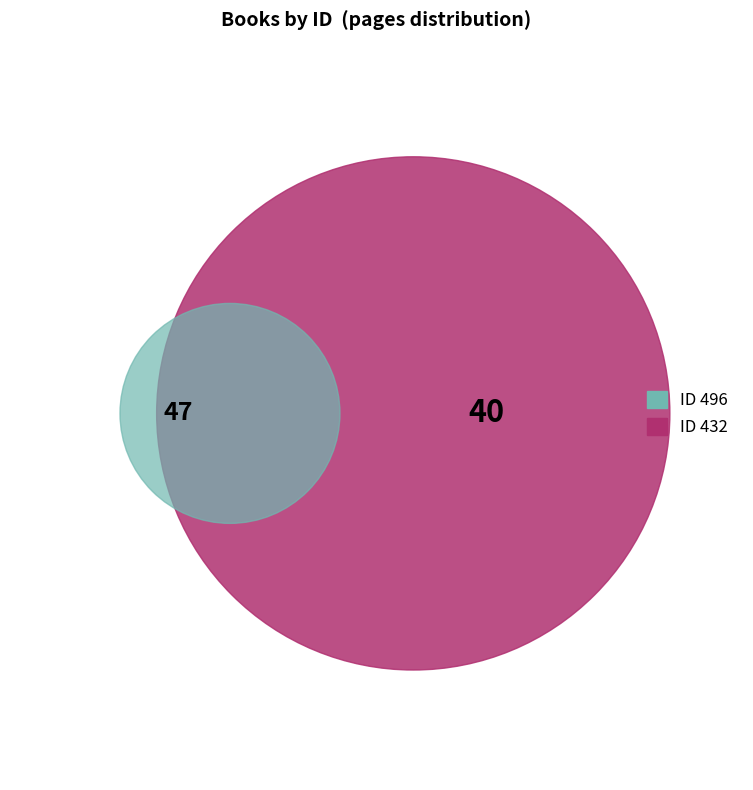

Is it true that 432 is 46% of the pie?

True